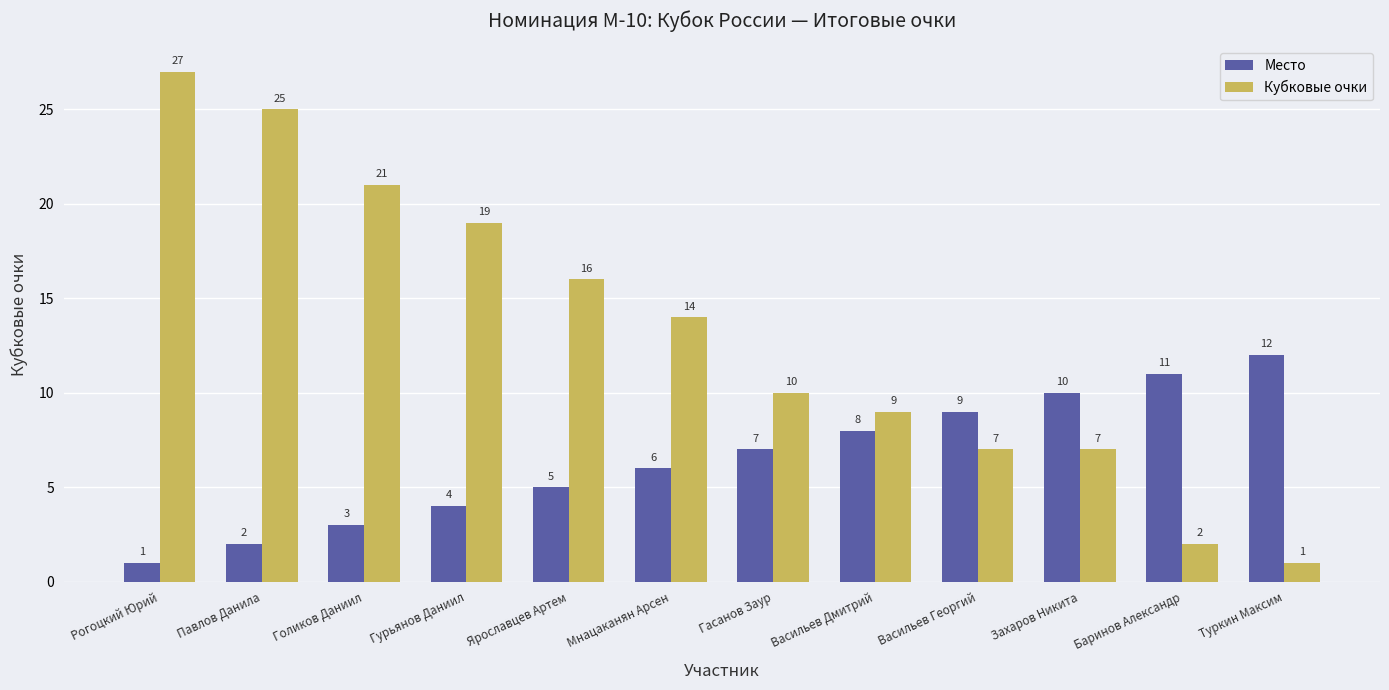

What are all the series names shown in the legend?

Место, Кубковые очки